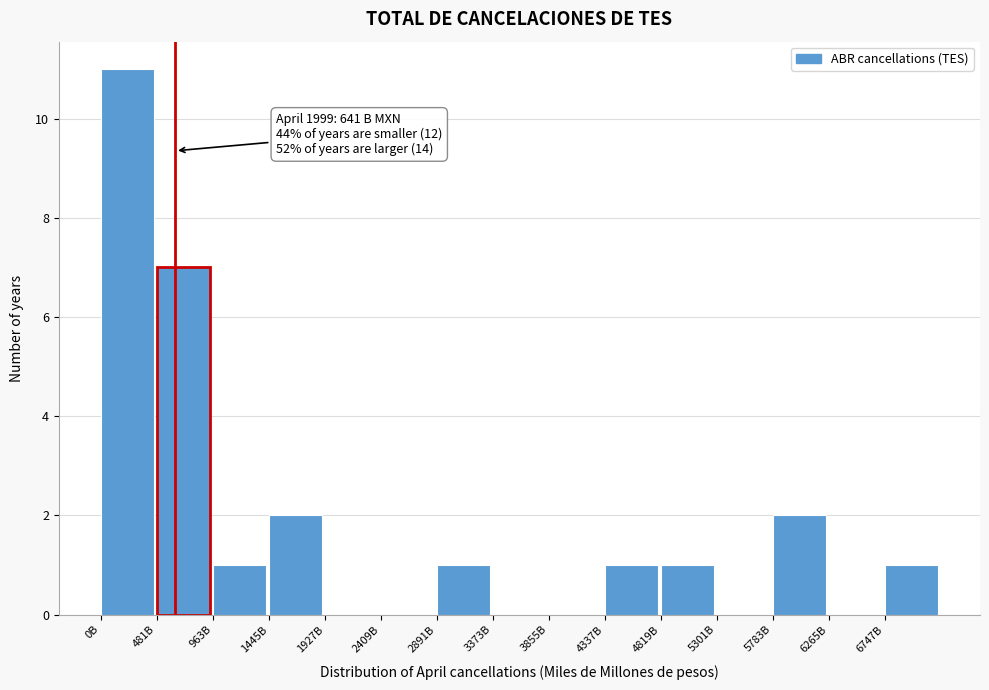

Reading left to right, transcribe all the data shown in this chart.

0B=11	481B=7	963B=1	1445B=2	1927B=0	2409B=0	2891B=1	3373B=0	3855B=0	4337B=1	4819B=1	5301B=0	5783B=2	6265B=0	6747B=1